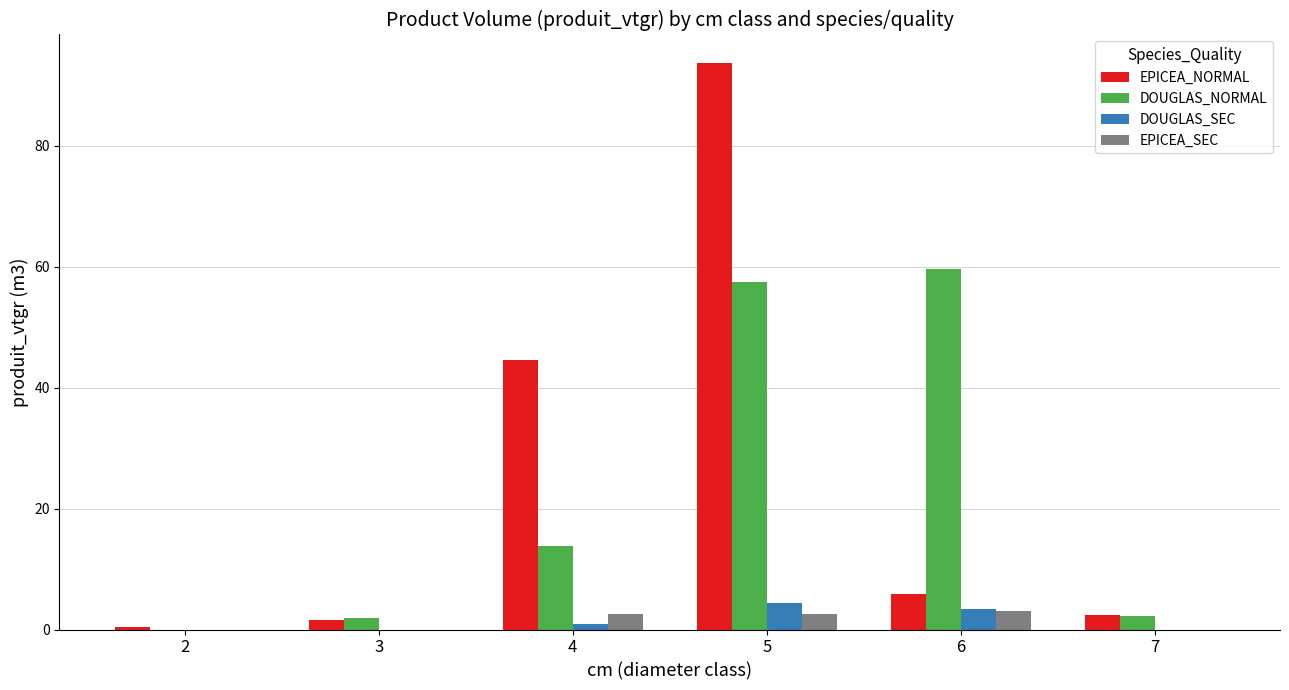

Between 5 and 6, which series saw the biggest shift?

EPICEA_NORMAL